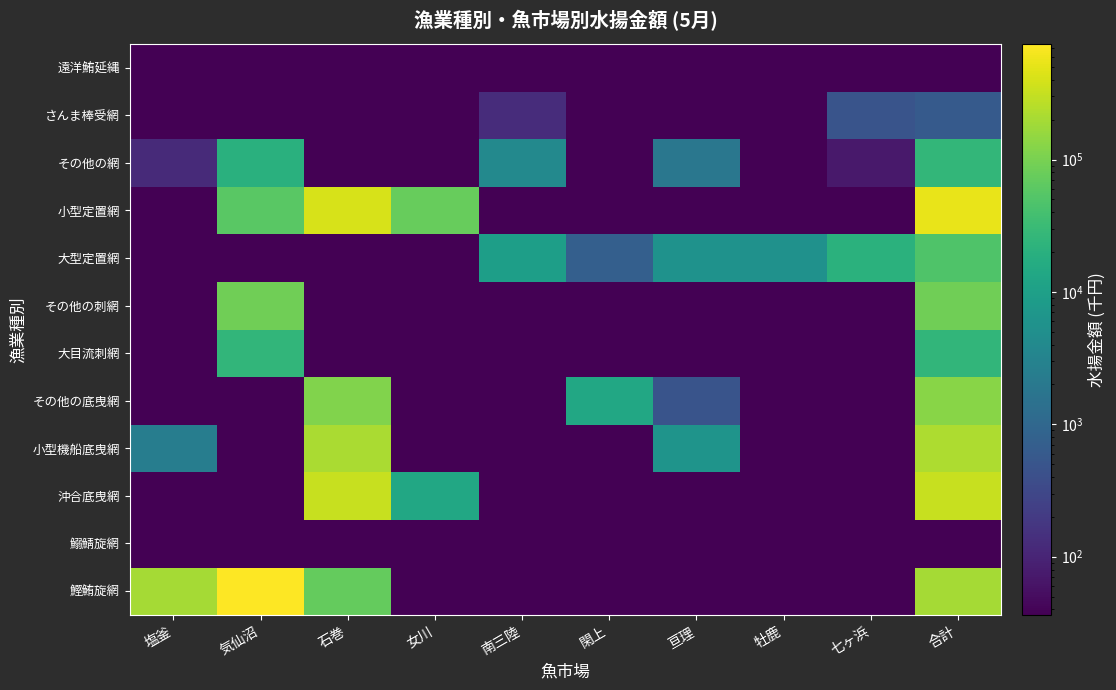

Between 合計 and 亘理, which is larger?

合計